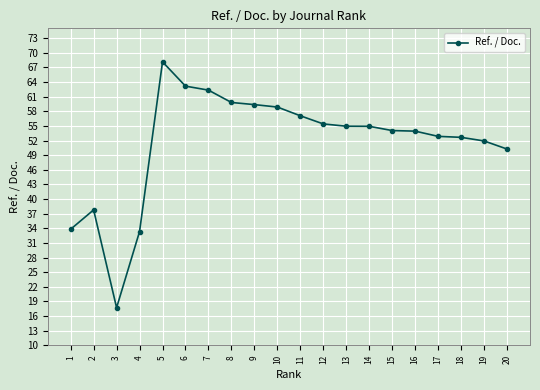

At which category does the data reach its first local peak?

2